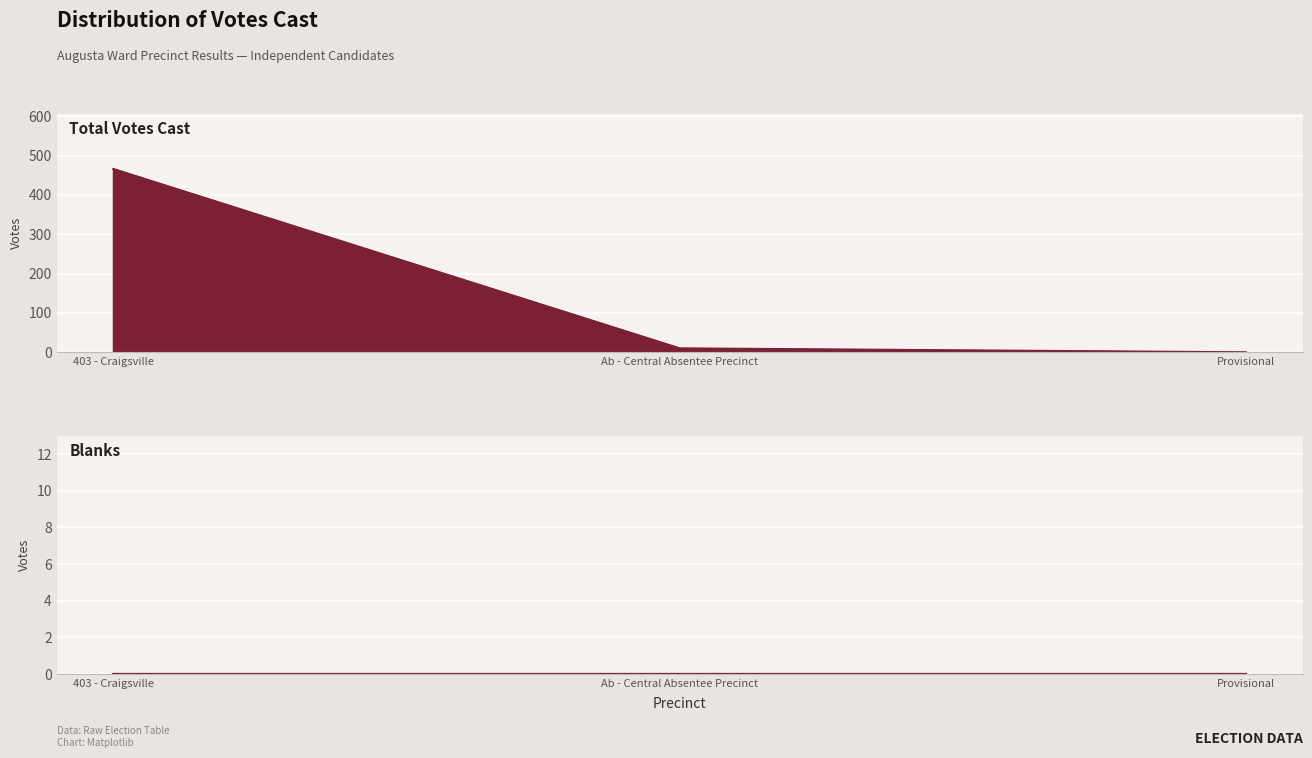

Reading left to right, what are all the values shown in this chart?

466	10	0